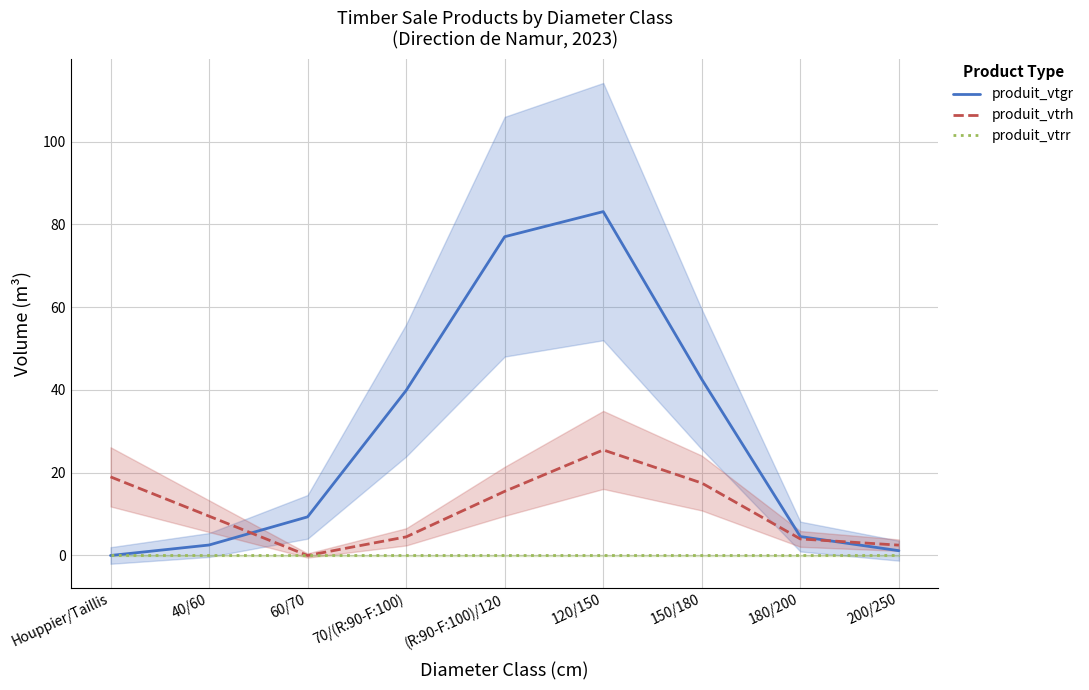

Read the produit_vtrh value at 180/200.

4.0